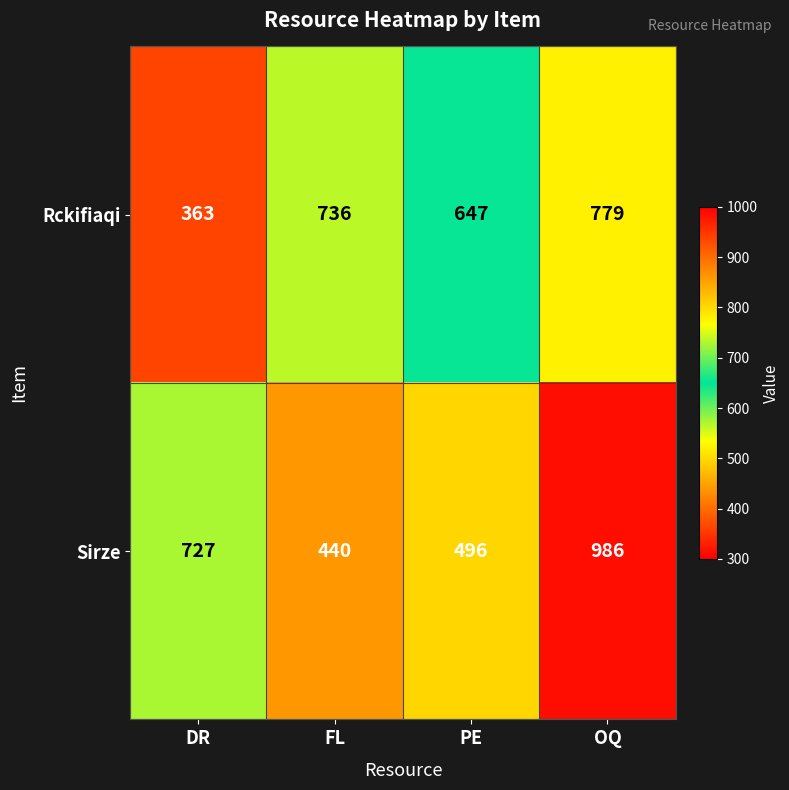

Count the number of data series in this chart.

2